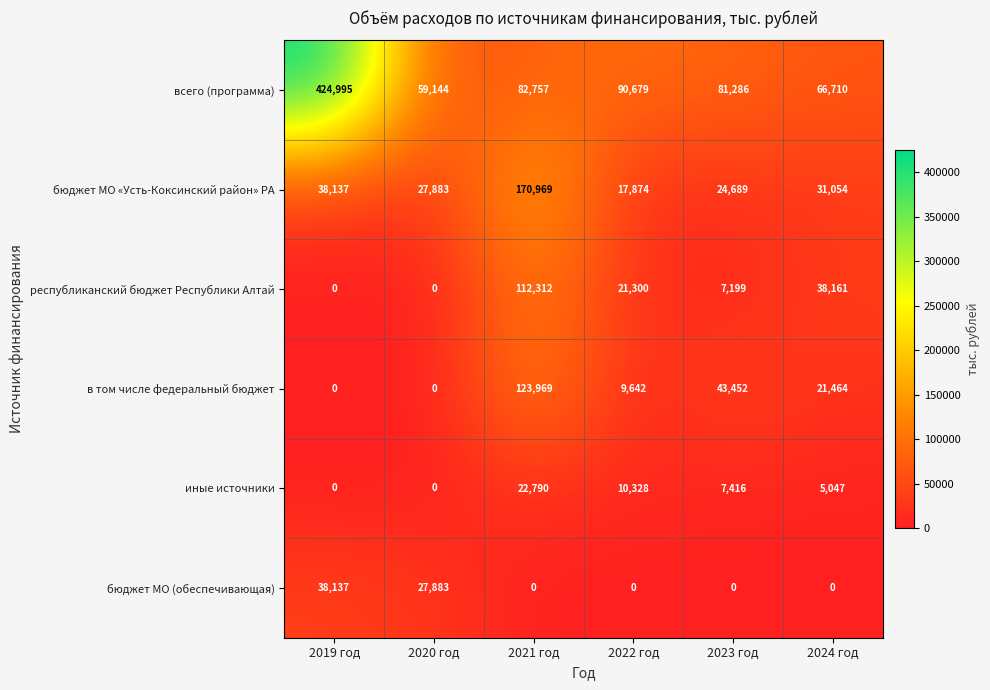

Which series has the largest total across all categories?

всего (программа)